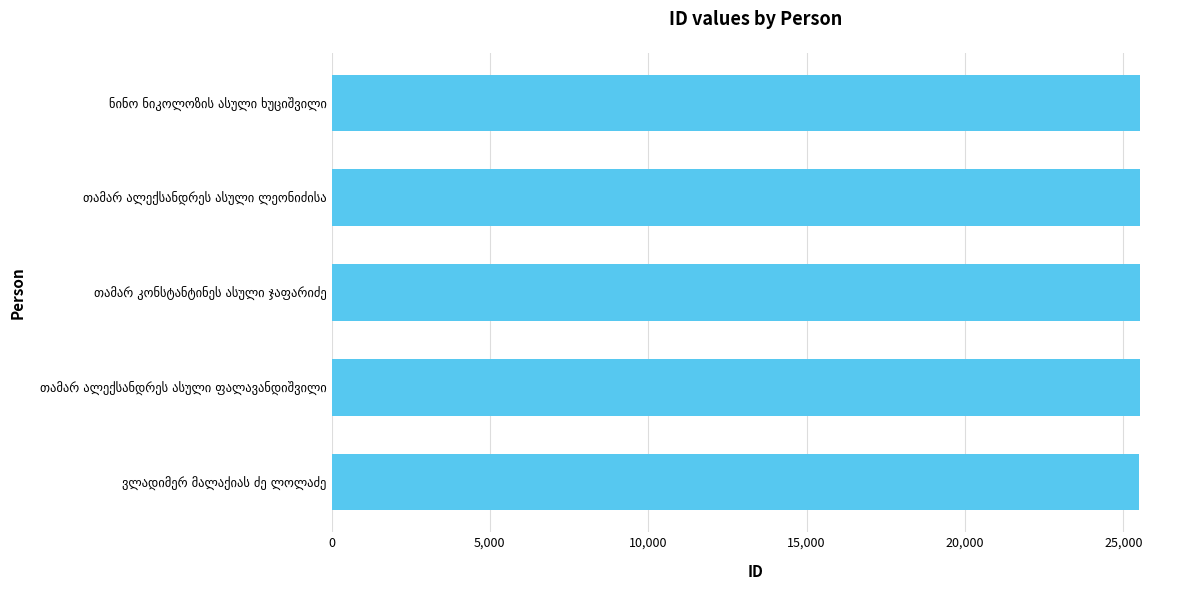

How many data points does each series have?

5